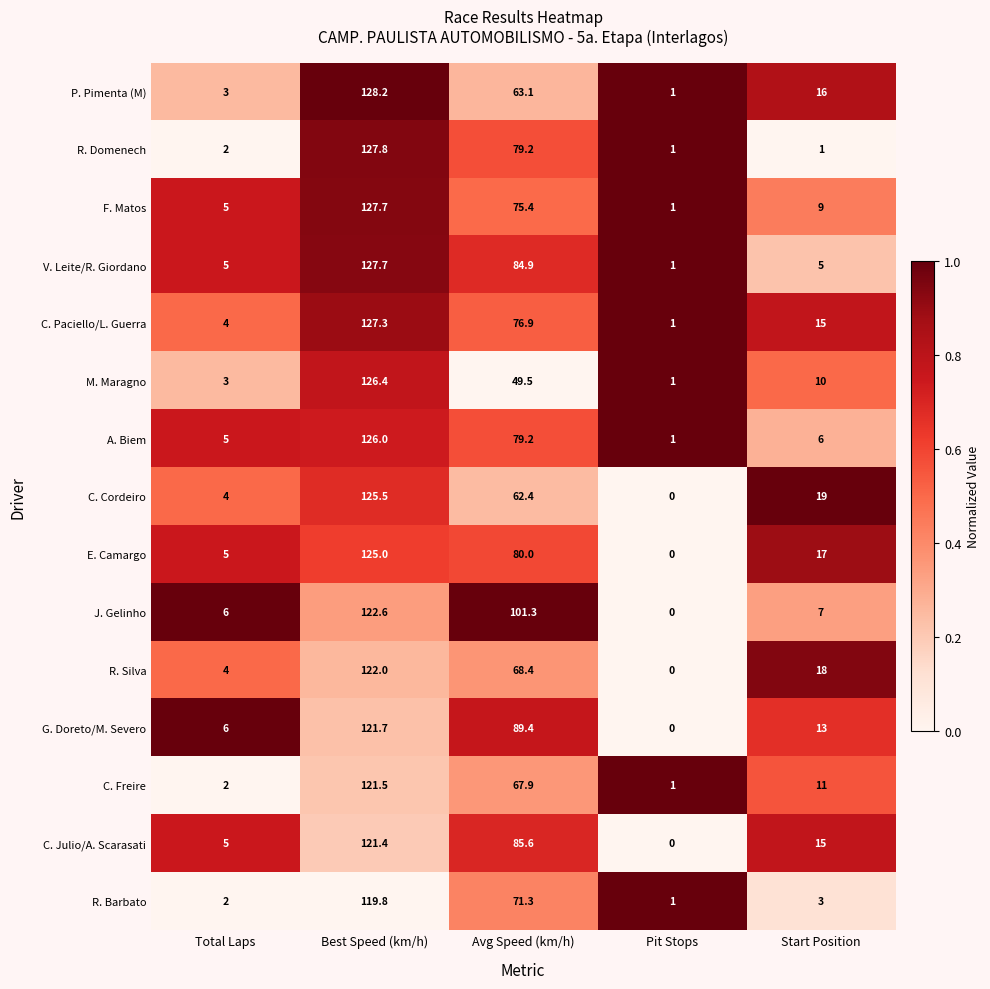

What is the lowest value of the R. Domenech series?

1.0